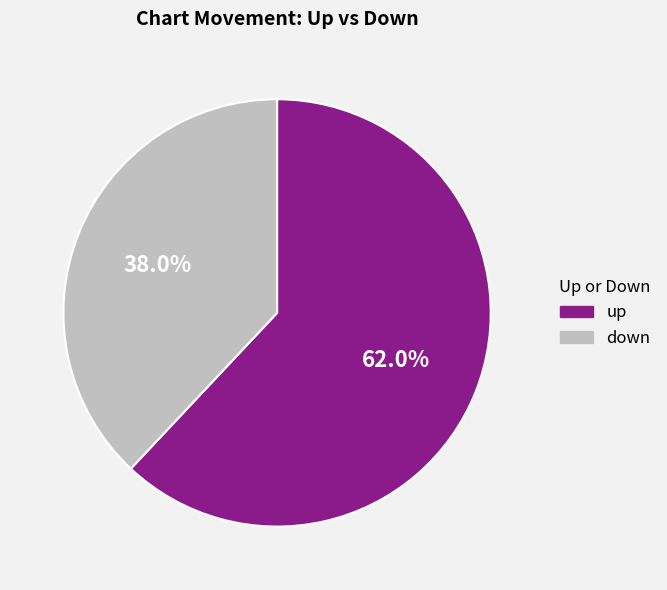

To the nearest percent, what portion does up represent?

62%